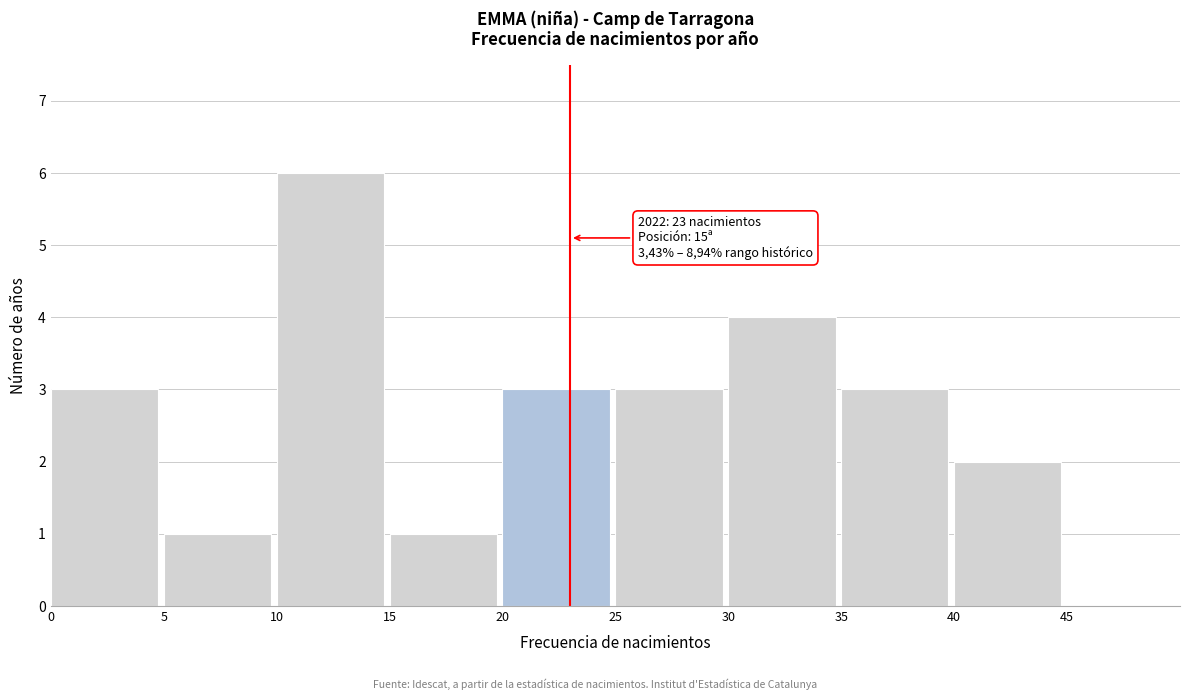

Over which range of the x-axis is the bar tallest?

10 to 15